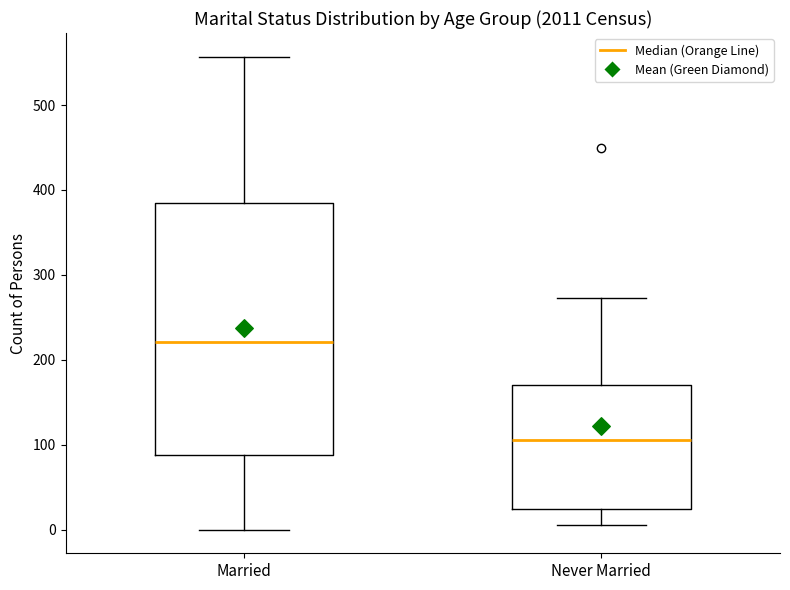

Reading left to right, transcribe this box plot: for each box, give where its median line is, the range the box spans, and where its two whiskers end, as read against the y-axis. The values are not printed on the chart, so give them approximately, as read against the axis.

Married: median 220, box 90 to 390, whiskers 0 to 560
Never Married: median 110, box 20 to 170, whiskers 10 to 270